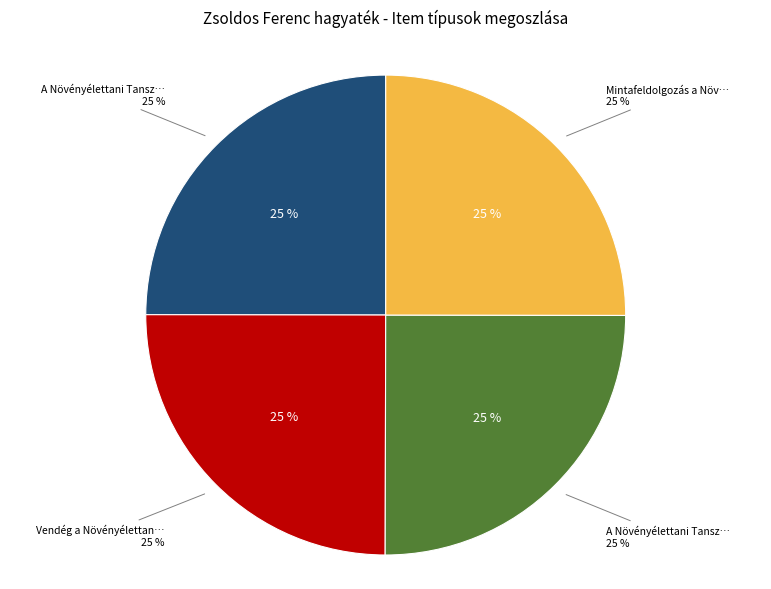

Is it true that A Növényélettani Tanszék munkatársai is 34% of the pie?

False